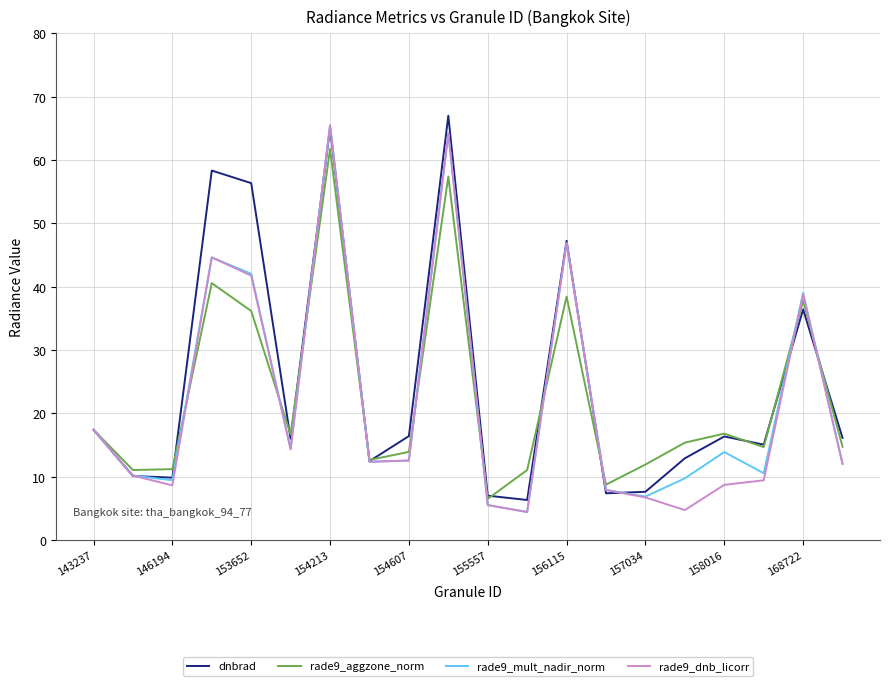

What is the minimum value for dnbrad?

6.3